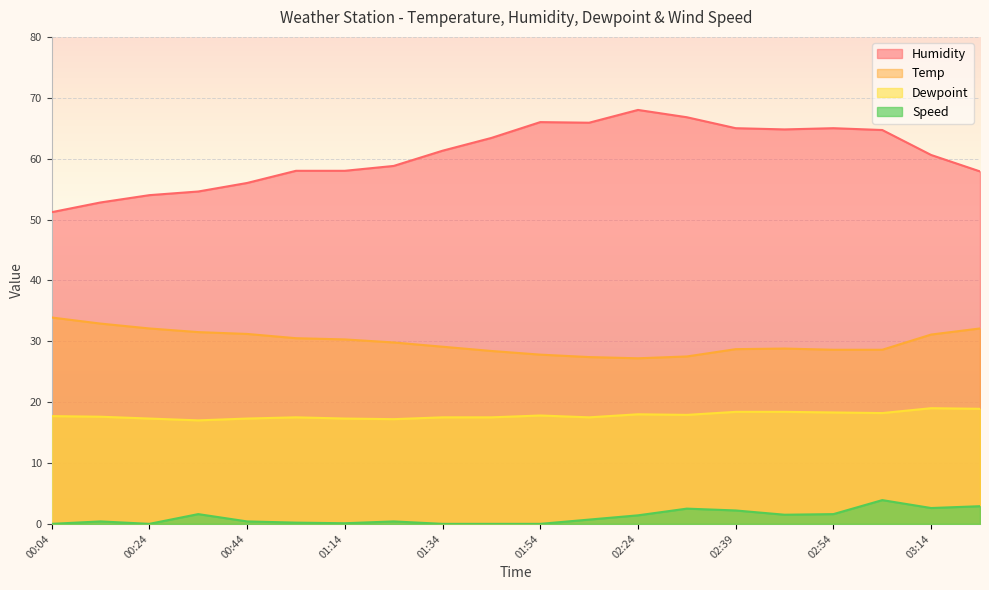

True or false: Speed has more than 1 interior local peaks.

True